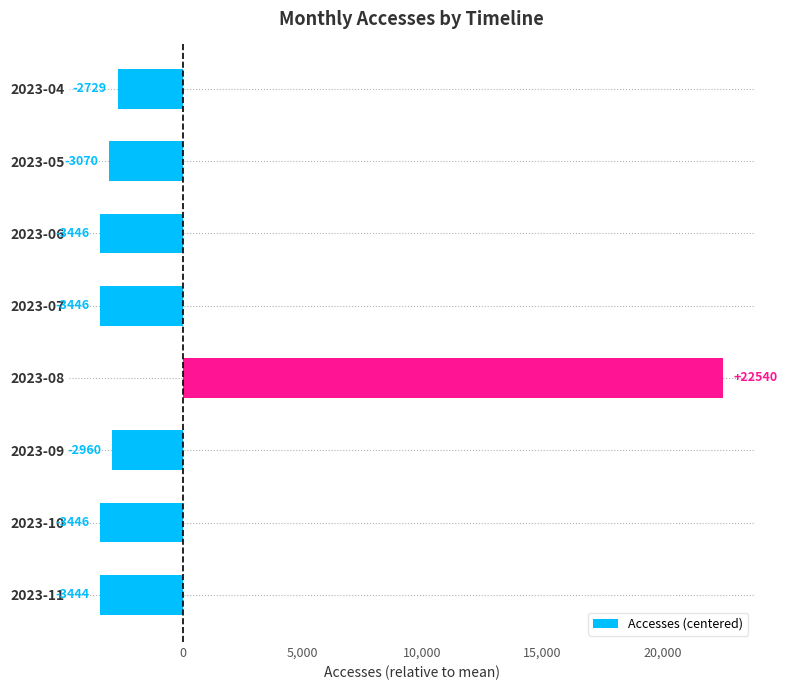

Are the bars grouped side by side (vs. stacked)?

No